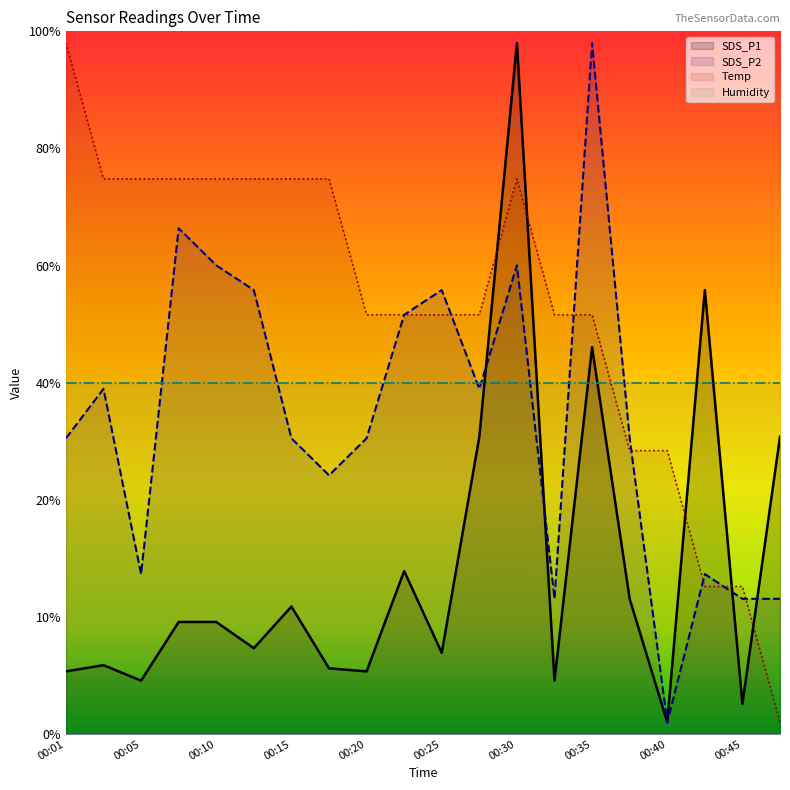

True or false: SDS_P2 and Temp intersect in this chart.

True